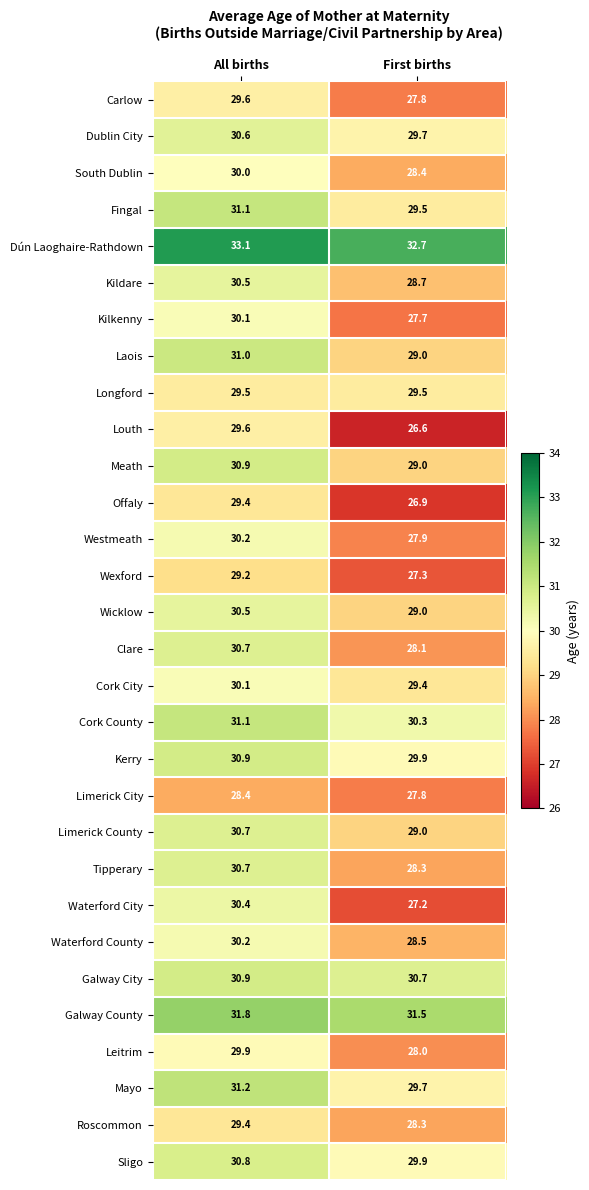

Which label corresponds to the largest value in the chart?

All births